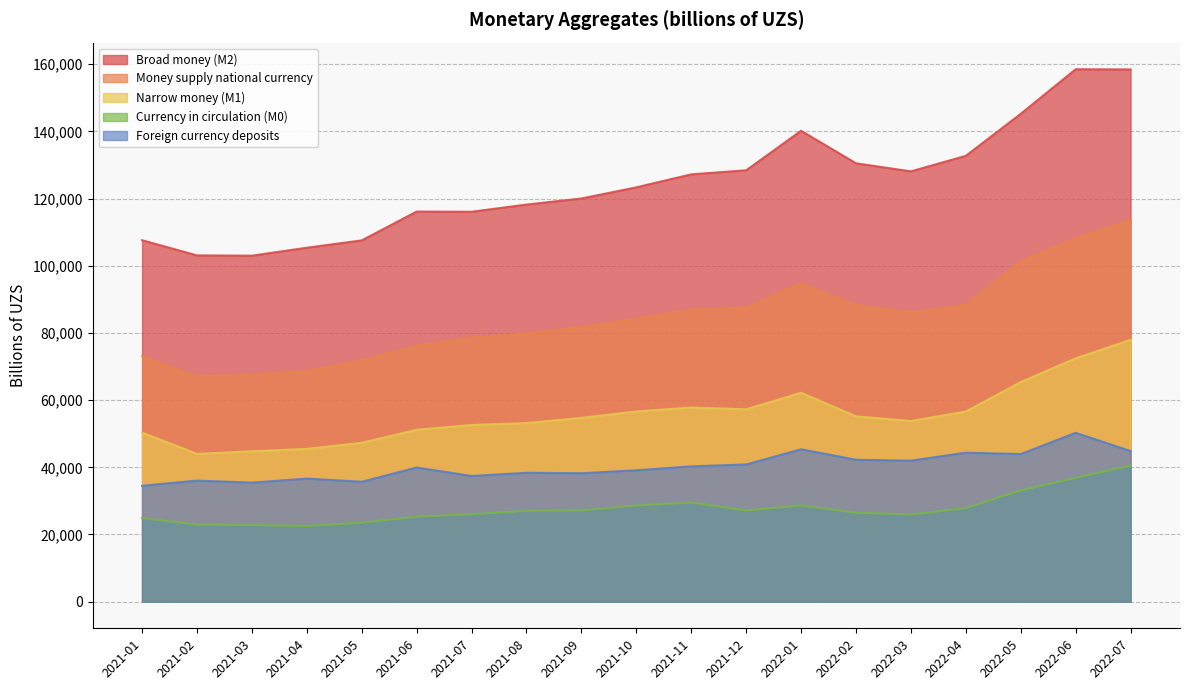

True or false: Foreign currency deposits and Money supply national currency cross at least once.

False